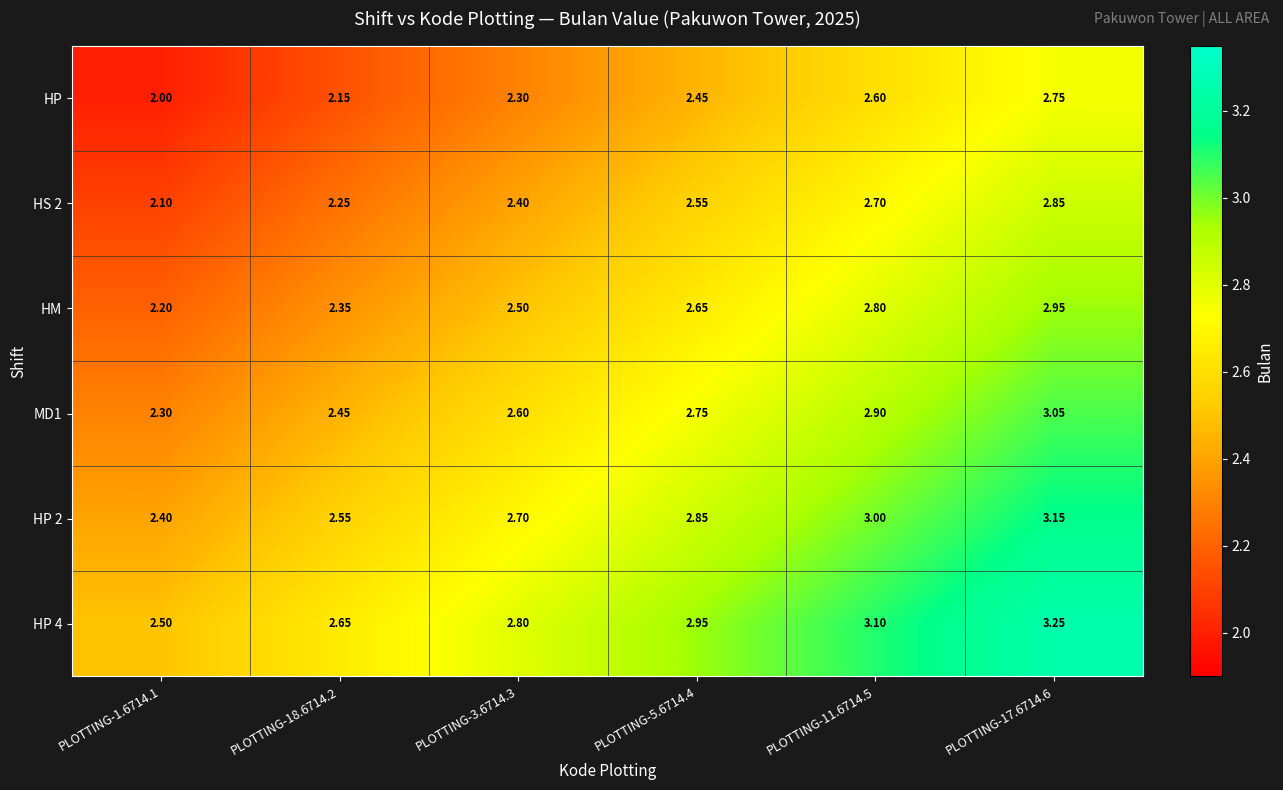

How many data points does each series have?

6